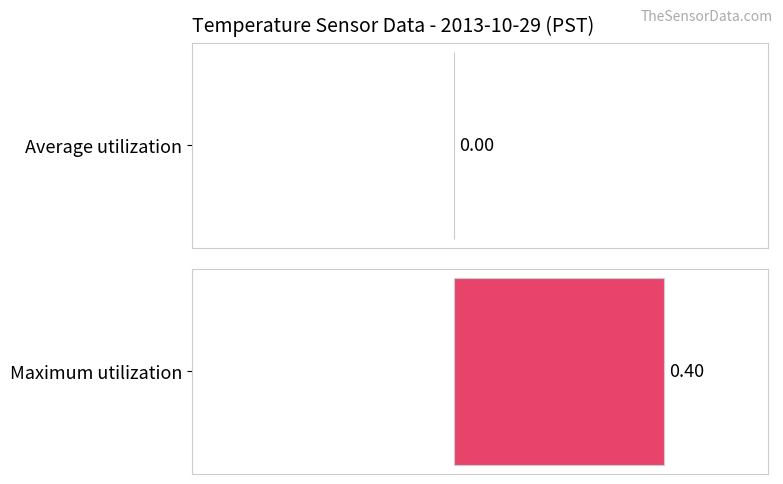

What is the total value across all series at 15?

0.4